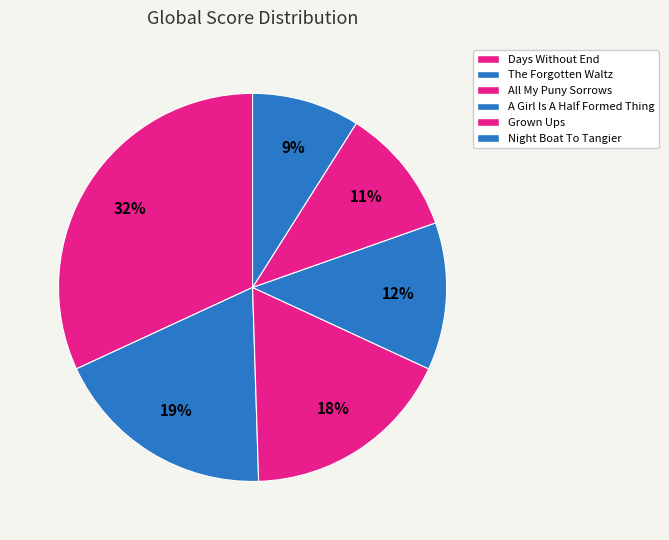

True or false: Grown Ups accounts for 2% of the total.

False